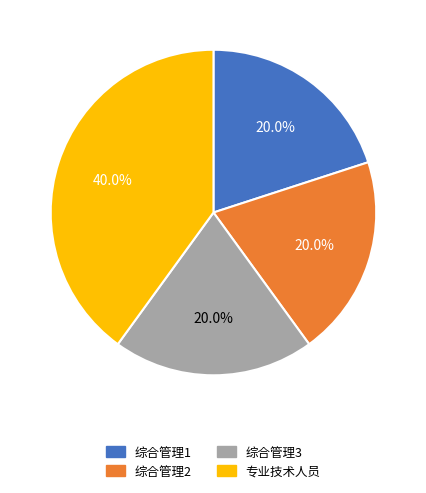

To the nearest percent, what is the combined percentage of 专业技术人员 and 综合管理1?

60%